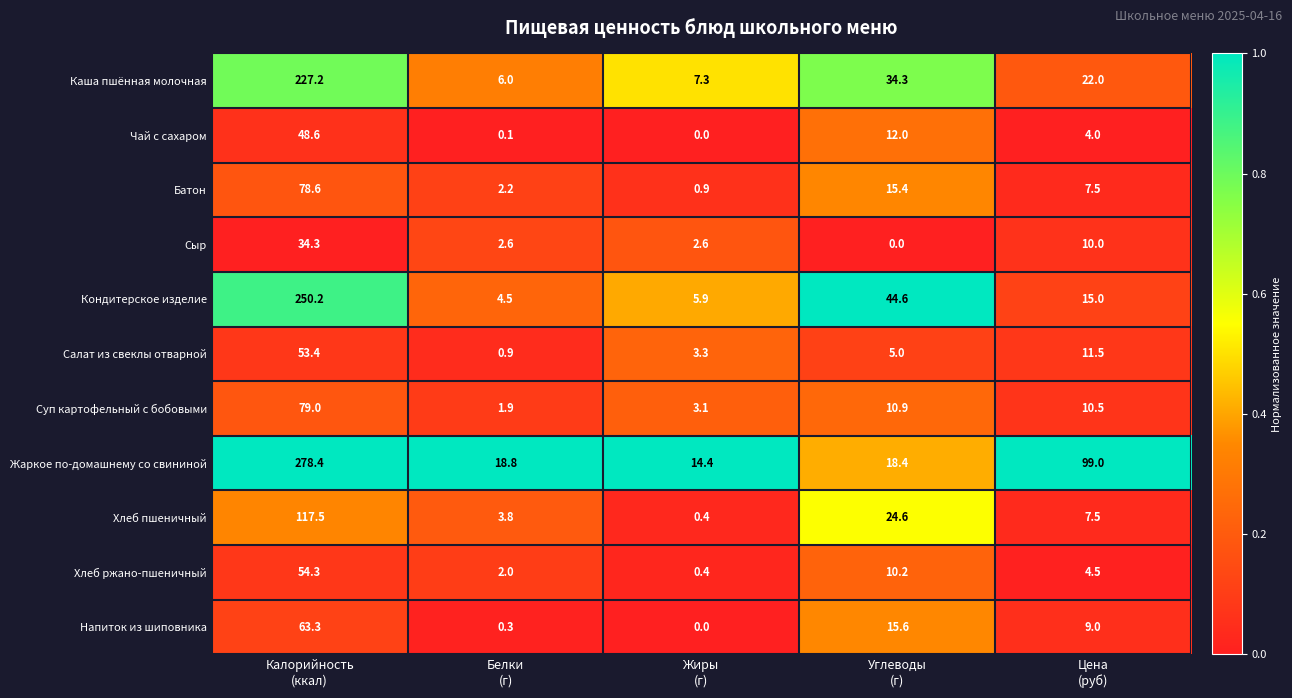

How many distinct data groups are displayed?

11